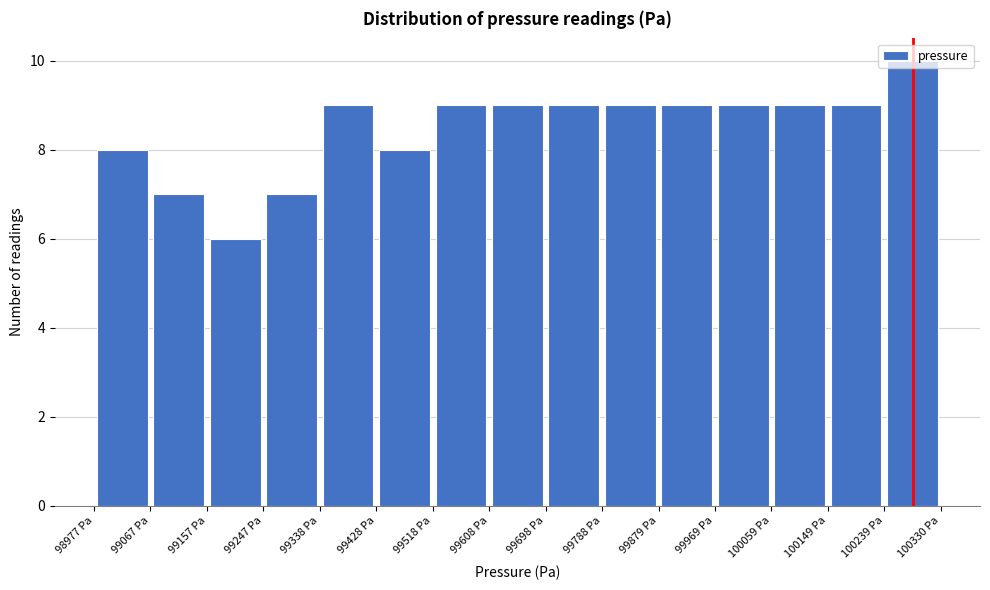

Reading left to right, list every bar in this chart as the range it spans on the x-axis followed by its height. Neither the bar edges nor the heights are printed on the chart, so give them approximately, as read against the axes.

98980 to 99070: 8
99070 to 99160: 7
99160 to 99250: 6
99250 to 99340: 7
99340 to 99430: 9
99430 to 99520: 8
99520 to 99610: 9
99610 to 99700: 9
99700 to 99790: 9
99790 to 99880: 9
99880 to 99970: 9
99970 to 100060: 9
100060 to 100150: 9
100150 to 100240: 9
100240 to 100330: 10